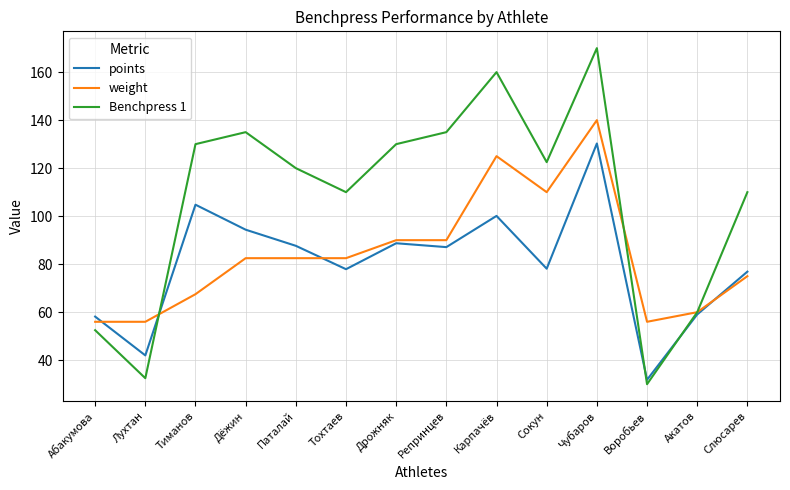

Which category has the lowest value across all series?

Воробьев